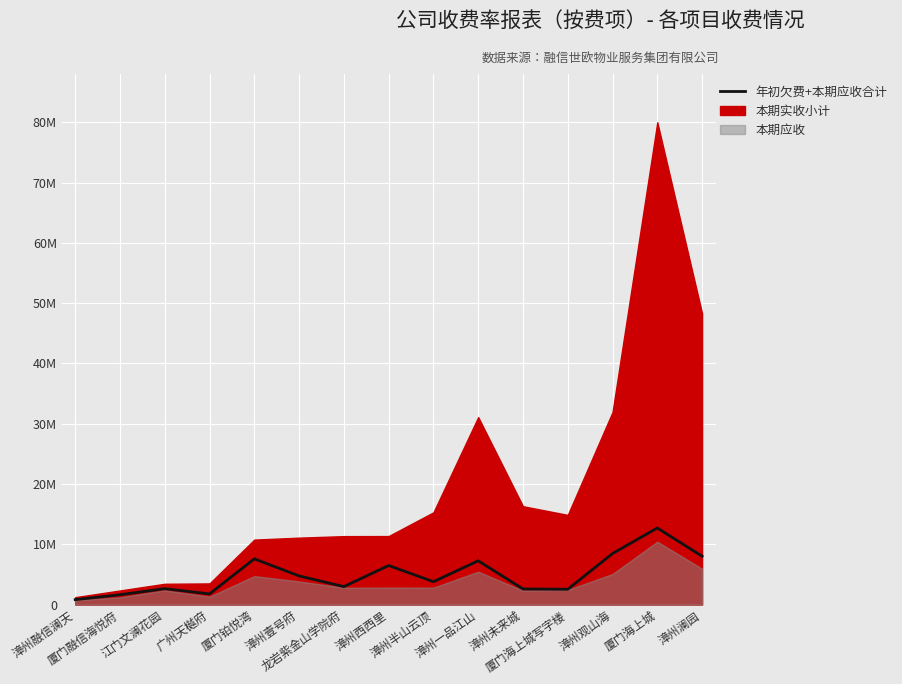

List the labels in order of value, largest first.

厦门海上城, 漳州观山海, 漳州澜园, 厦门铂悦湾, 漳州一品江山, 漳州西西里, 漳州壹号府, 漳州半山云顶, 龙岩紫金山学院府, 江门文澜花园, 漳州未来城, 厦门海上城写字楼, 广州天樾府, 厦门融信海悦府, 漳州融信澜天